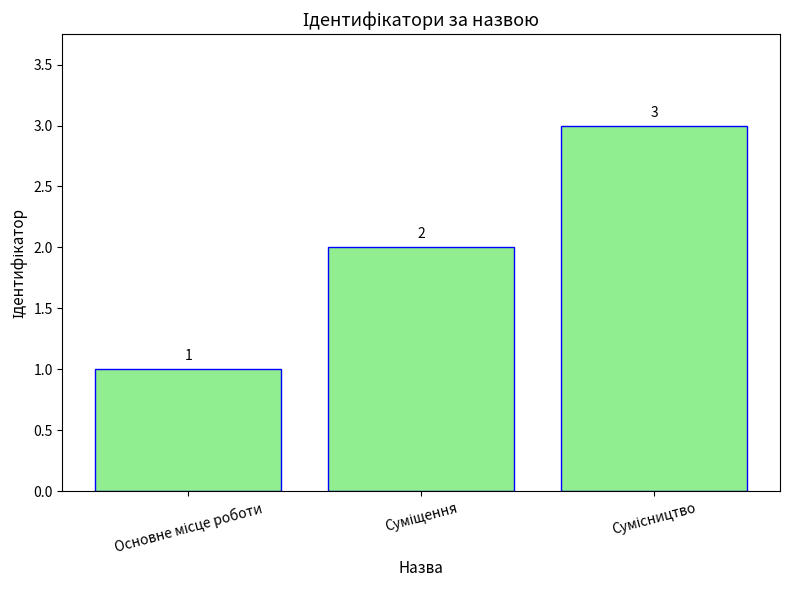

What is the greatest value displayed?

3